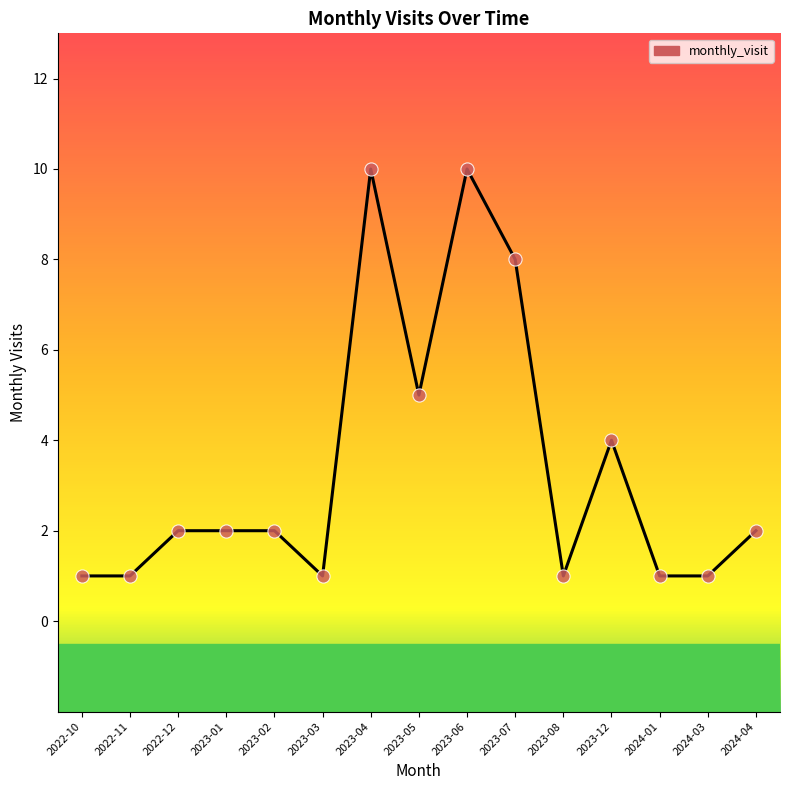

What is the change in value from 2022-11 to 2023-07?

+7